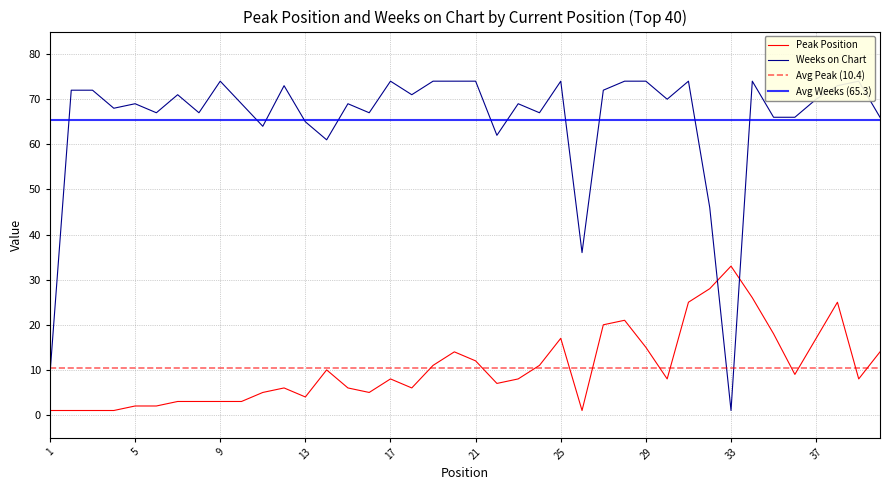

What is the sum of the Weeks on Chart values at 19 and 37?

144